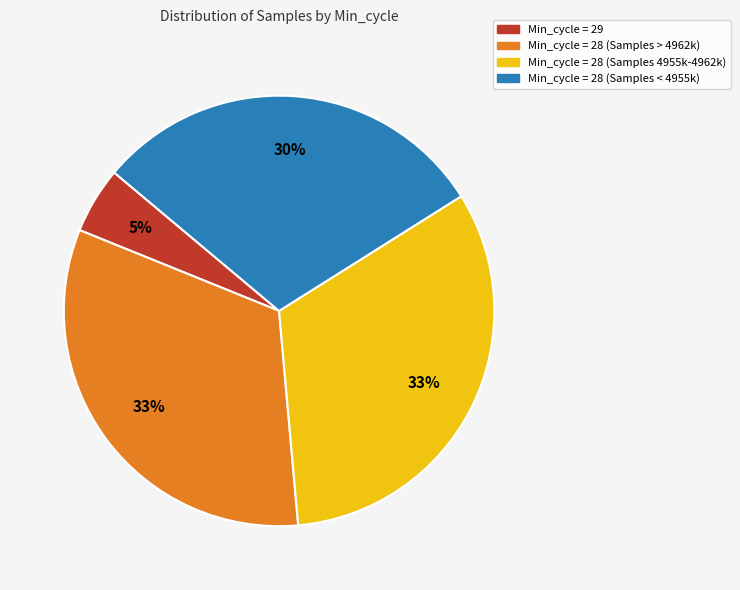

To the nearest percent, what is the average slice percentage?

25%